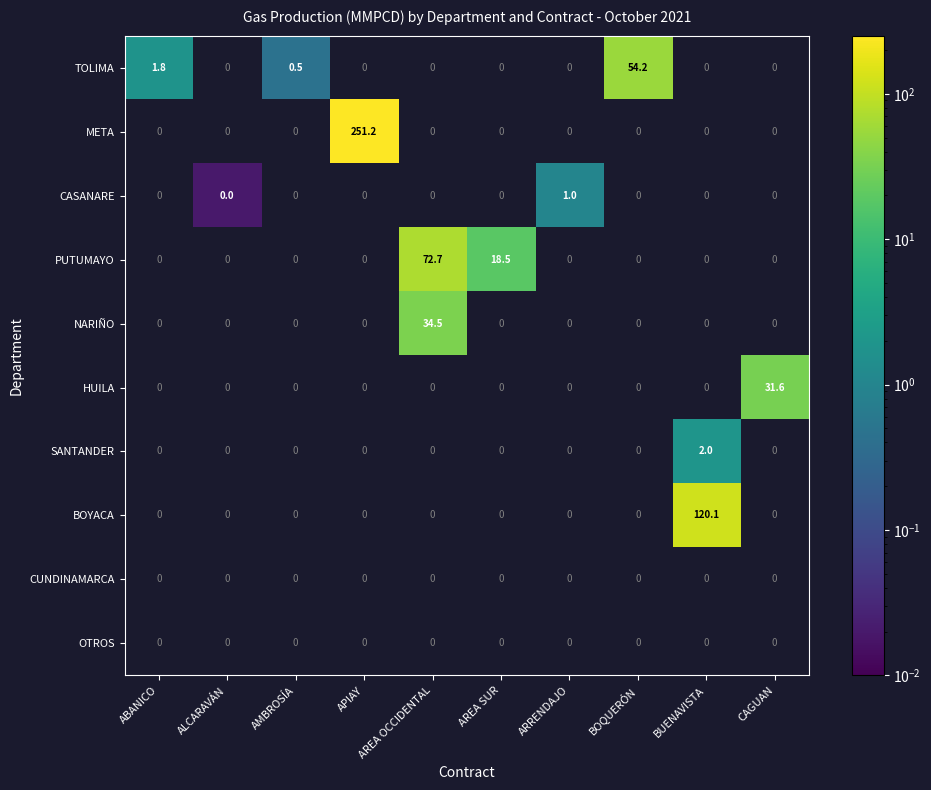

The NARIÑO series shows 34.5 at AREA OCCIDENTAL. True or false?

True